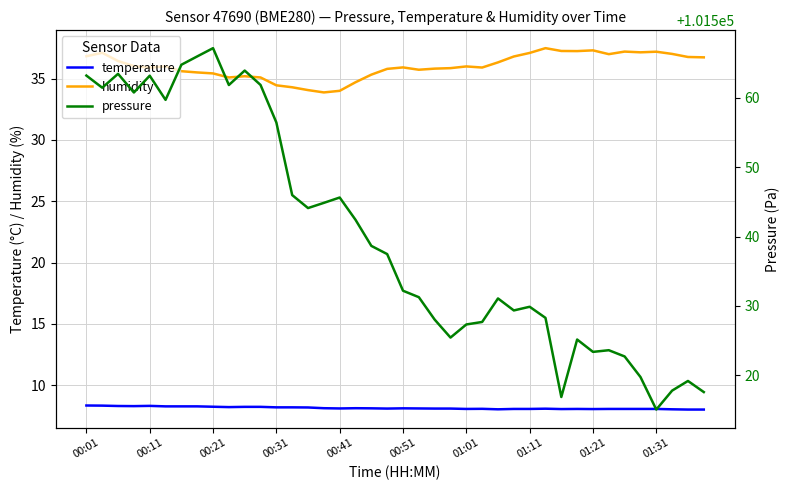

What is the difference between the second highest and second lowest values in the pressure series?

49.1